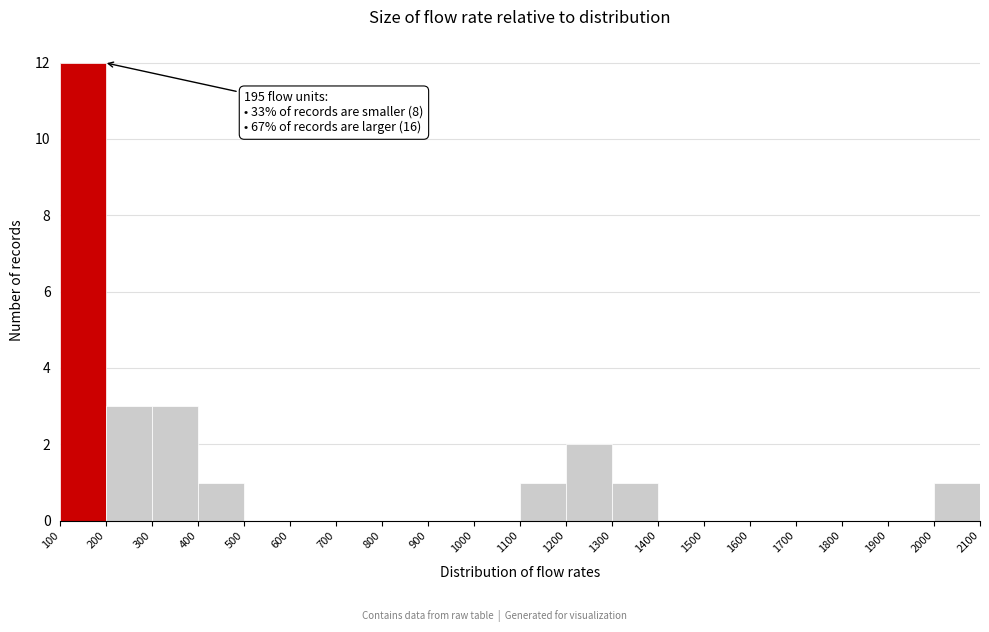

Which range on the x-axis has the tallest bar?

100 to 200